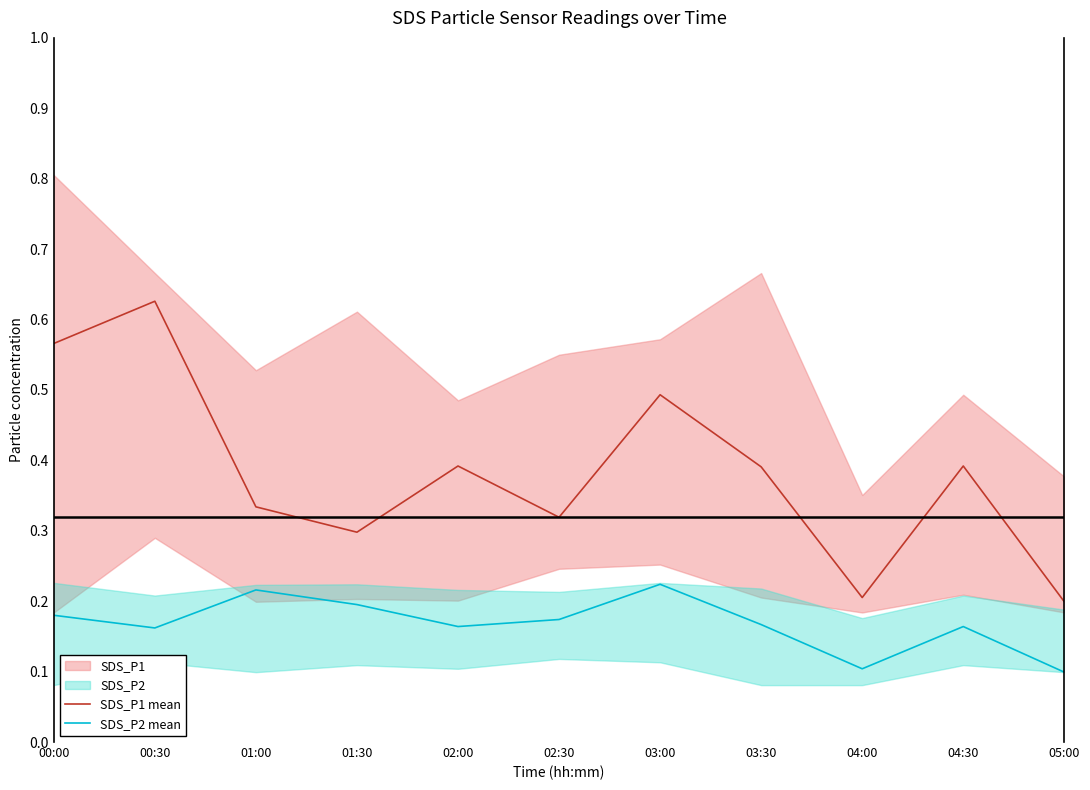

Reading left to right, extract all data points from this chart.

SDS_P1 mean: 0.6	0.6	0.3	0.3	0.4	0.3	0.5	0.4	0.2	0.4	0.2
SDS_P2 mean: 0.2	0.2	0.2	0.2	0.2	0.2	0.2	0.2	0.1	0.2	0.1